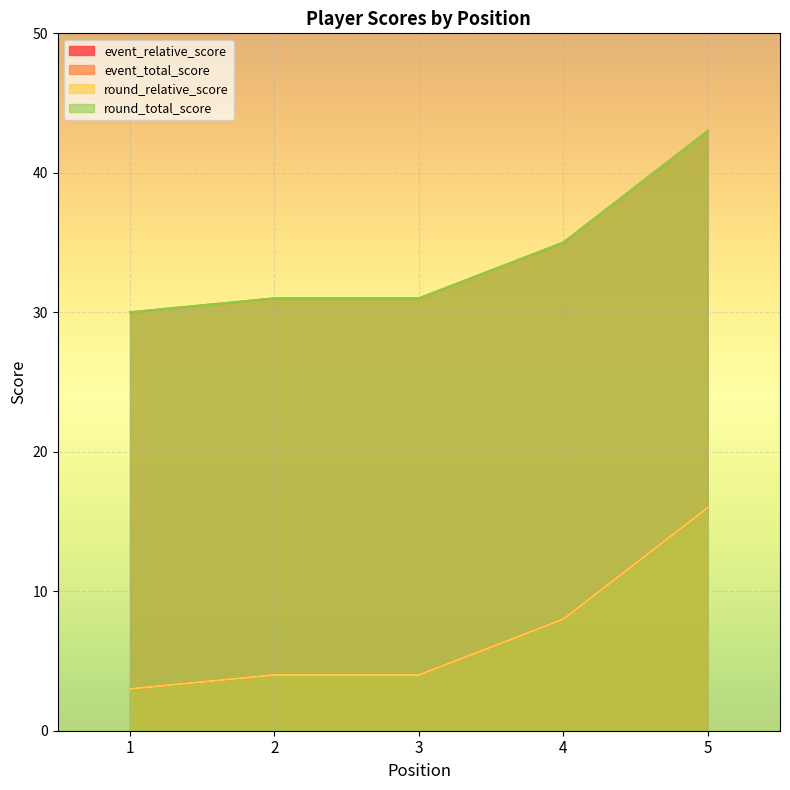

True or false: event_relative_score has more than 1 interior local peaks.

False